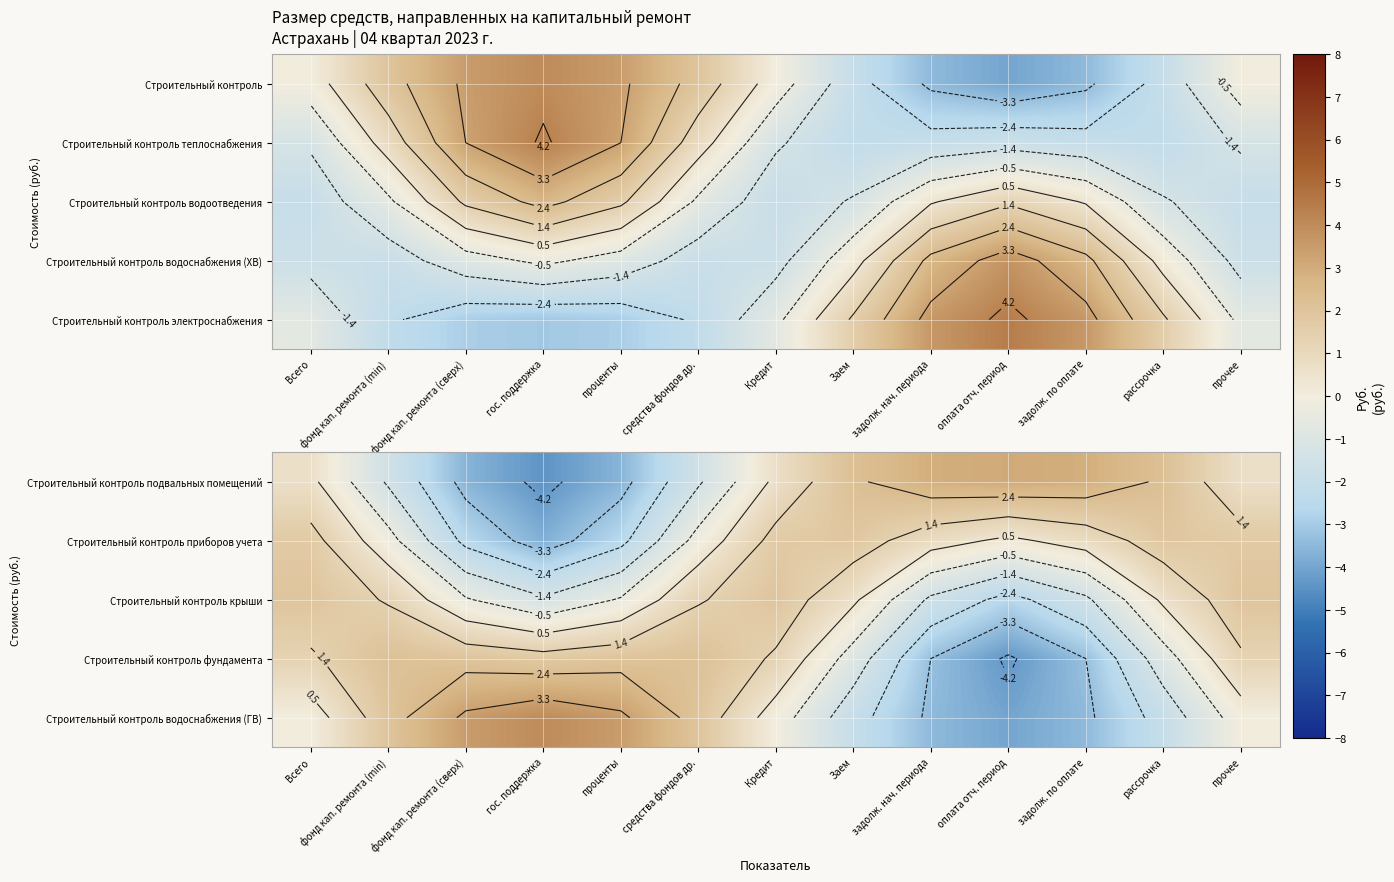

At which category does the chart reach its peak across all series?

гос. поддержка